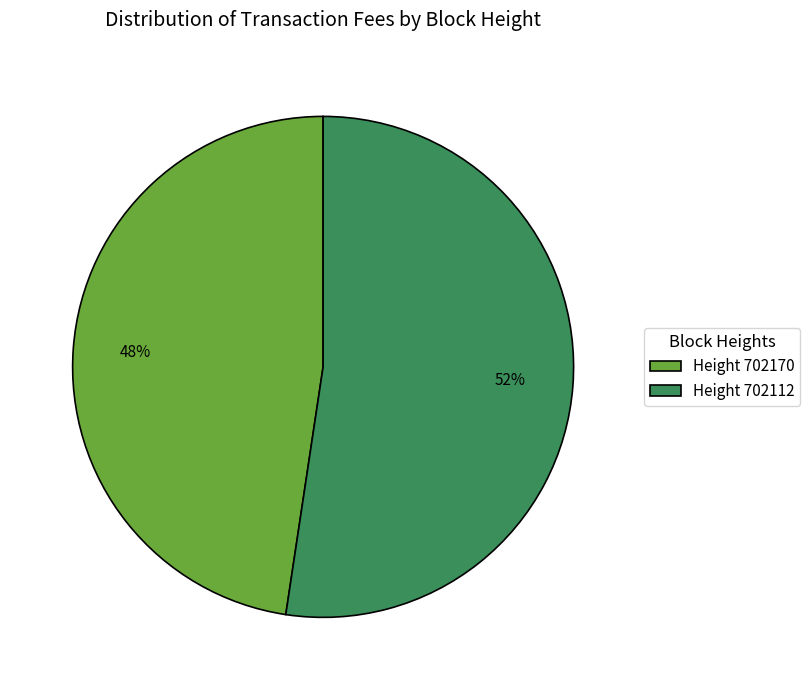

To the nearest percent, what portion does Height 702112 represent?

52%